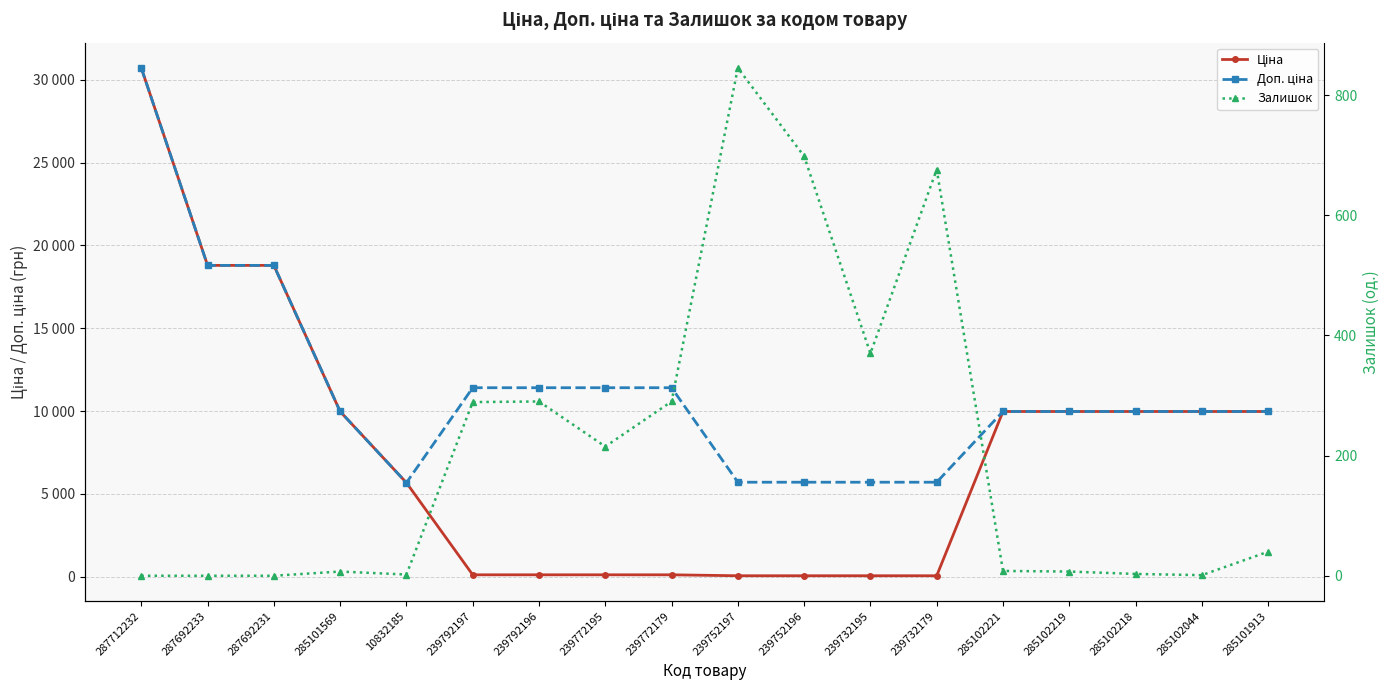

True or false: Доп. ціна has more than 0 interior local peaks.

False